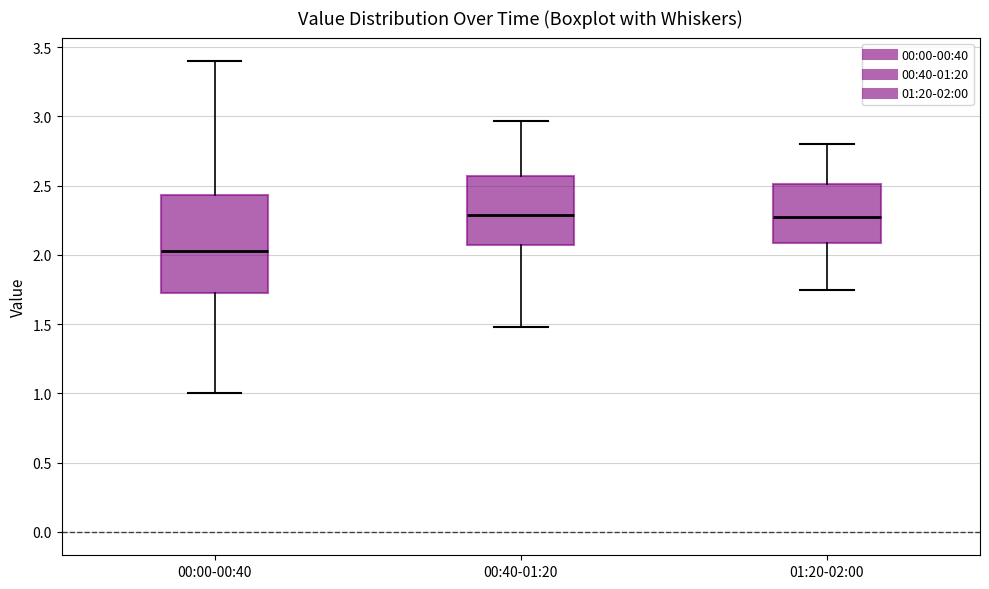

Reading left to right, read every box against the y-axis: the position of its median line, the range the box covers, and the ends of its whiskers. The values are not printed on the chart, so give them approximately, as read against the axis.

00:00-00:40: median 2.05, box 1.70 to 2.45, whiskers 1.00 to 3.40
00:40-01:20: median 2.30, box 2.05 to 2.55, whiskers 1.50 to 2.95
01:20-02:00: median 2.30, box 2.10 to 2.50, whiskers 1.75 to 2.80